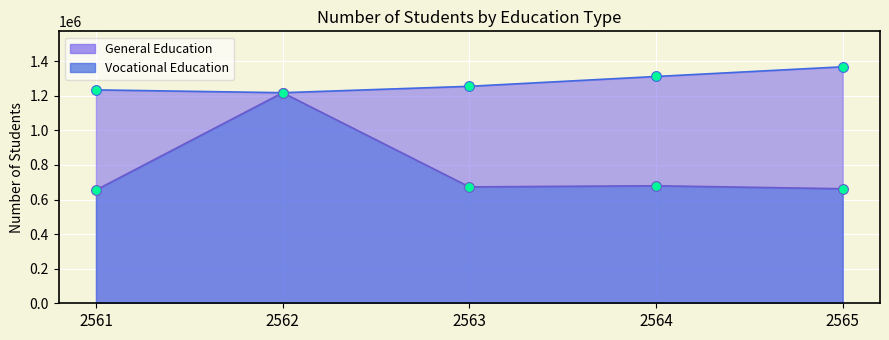

At which category is the sum across all series the highest?

2562